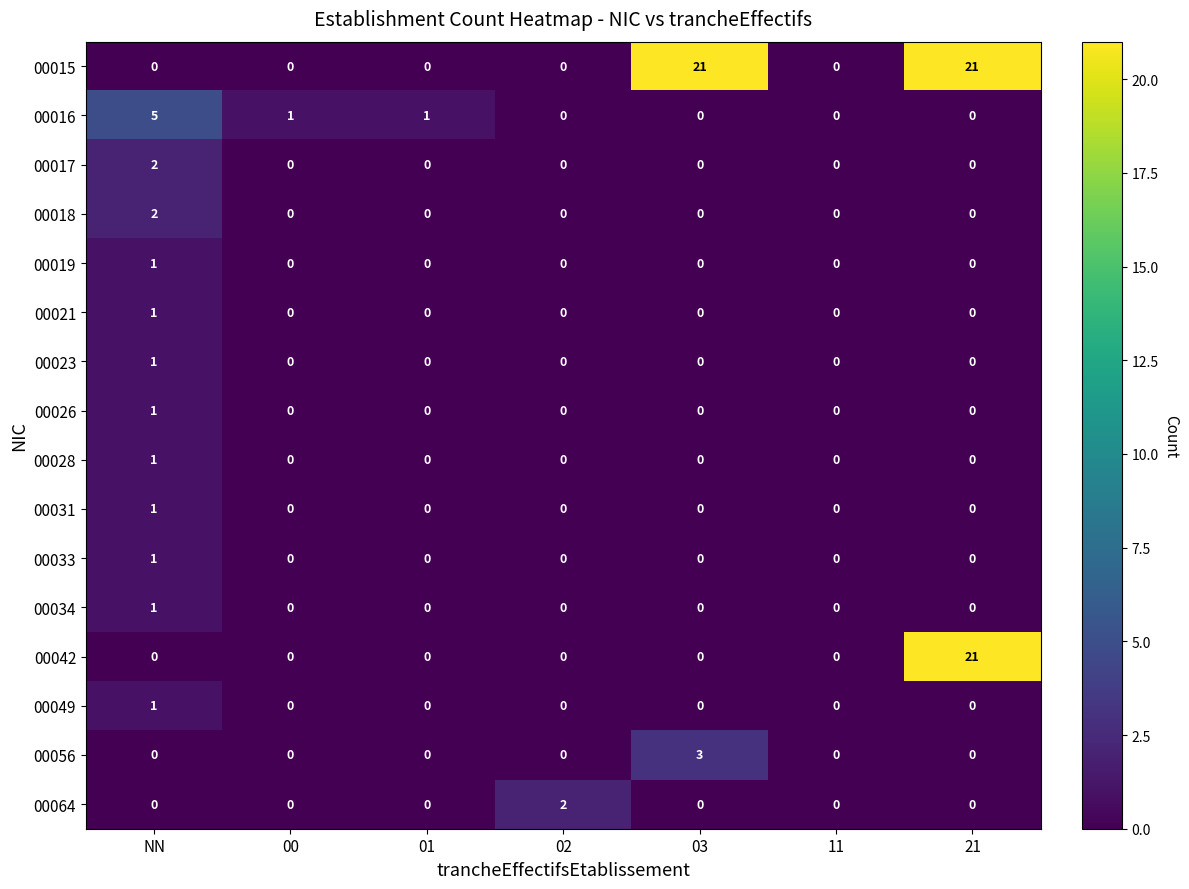

What is the maximum value shown in the chart?

21